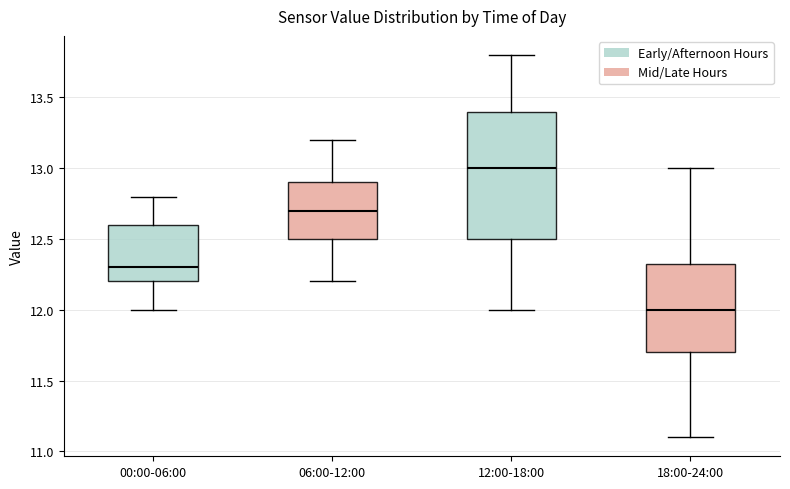

Comparing the boxes themselves (not the whiskers), which one is the tallest?

12:00-18:00